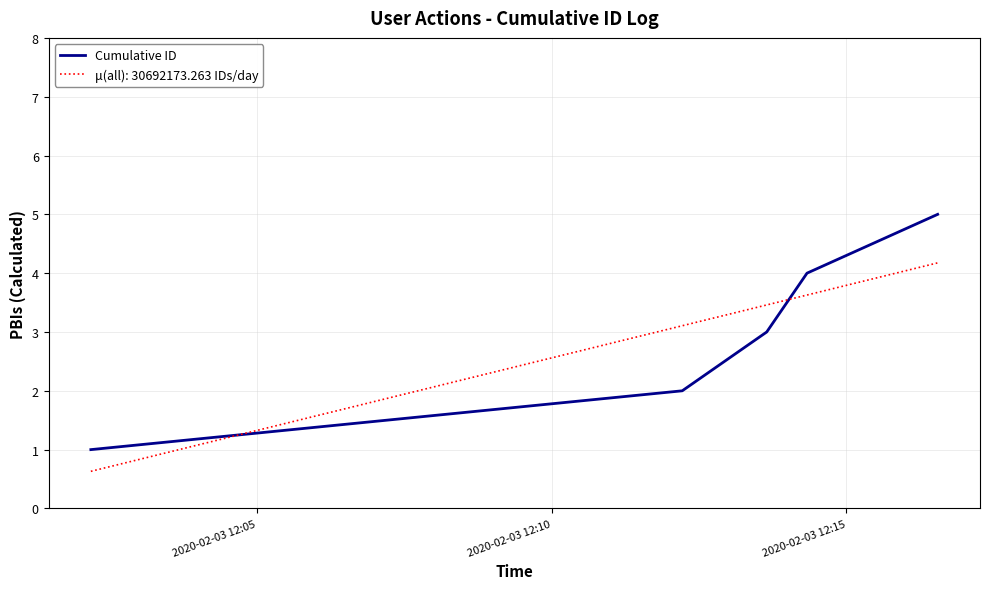

What is the smallest value displayed?

0.6